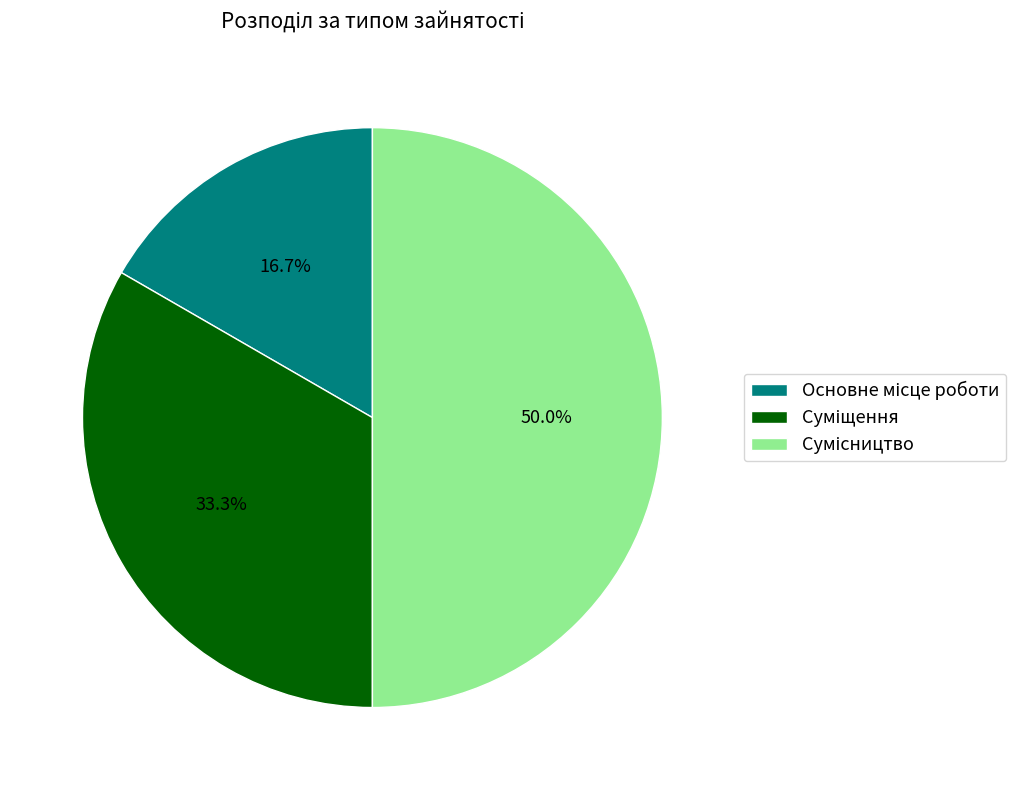

Does Суміщення account for over 50% of the chart?

No